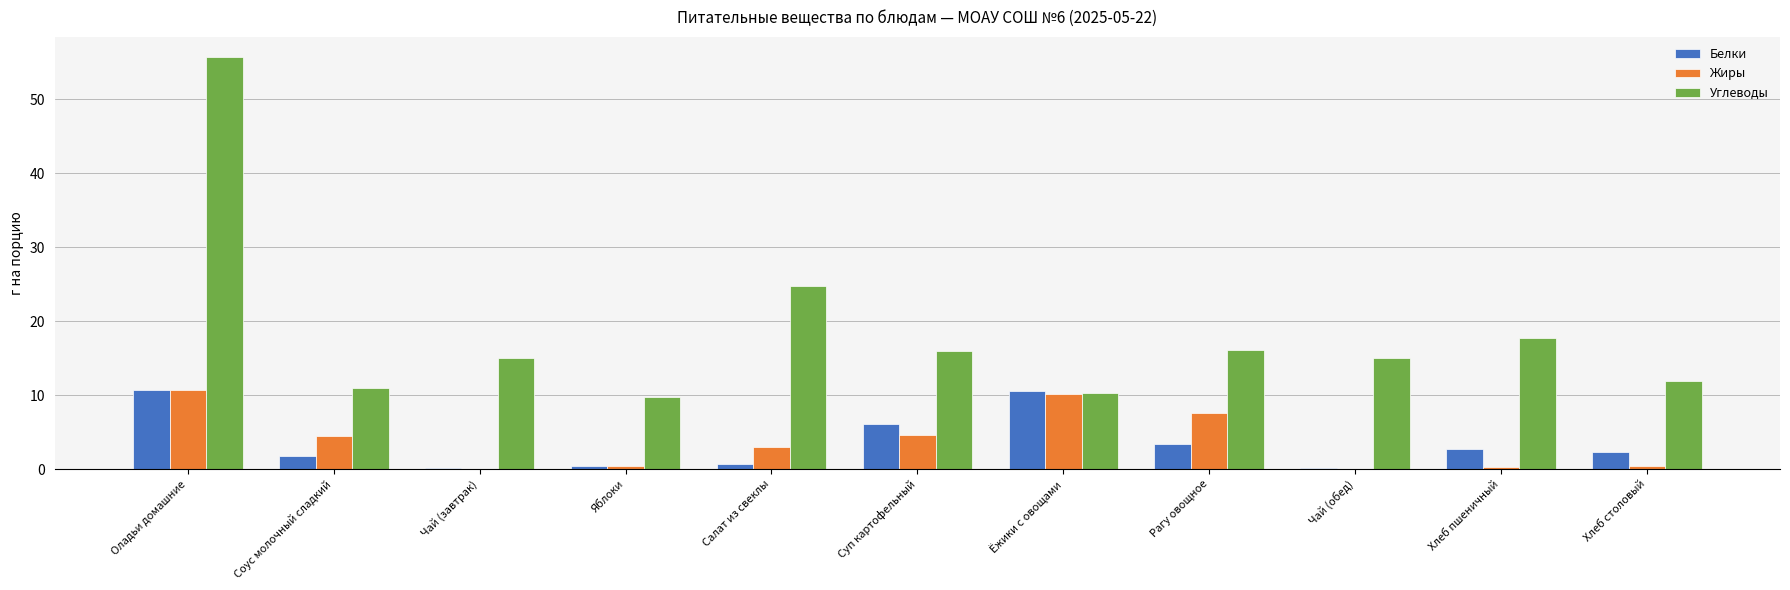

What is the maximum value shown in the chart?

55.6